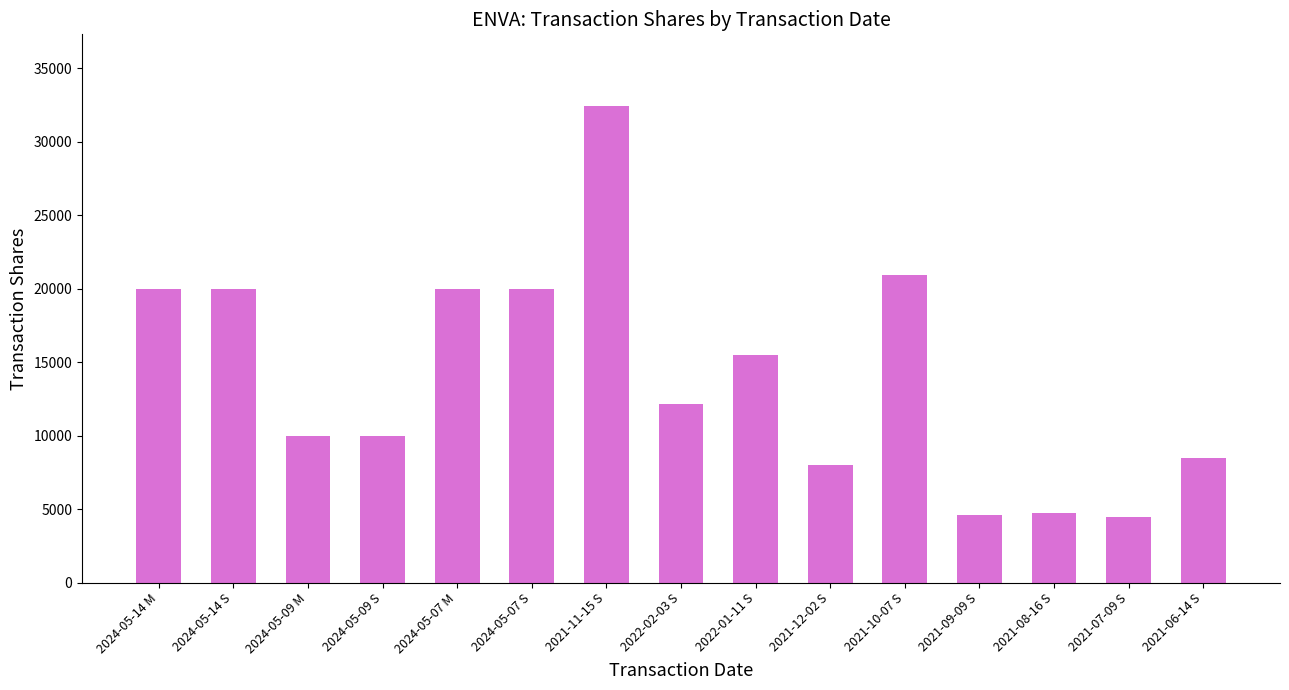

The value at 2021-11-15 S is 32428. True or false?

True